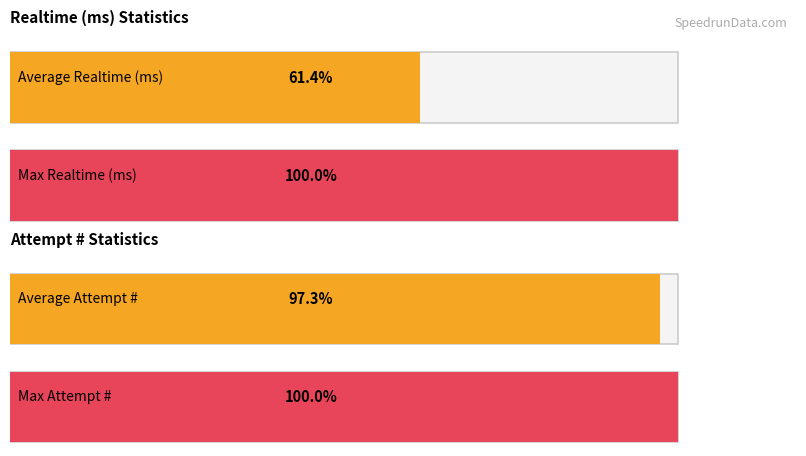

Is it true that Realtime (ms) equals 3735617 at Attempt 1022?

True